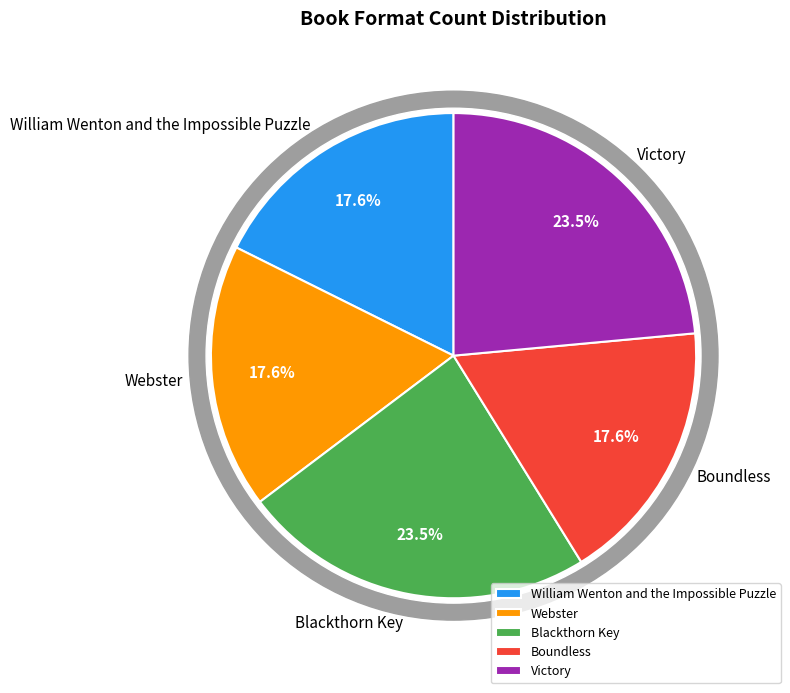

Rank the categories by value from highest to lowest.

Blackthorn Key, Victory, William Wenton and the Impossible Puzzle, Webster, Boundless